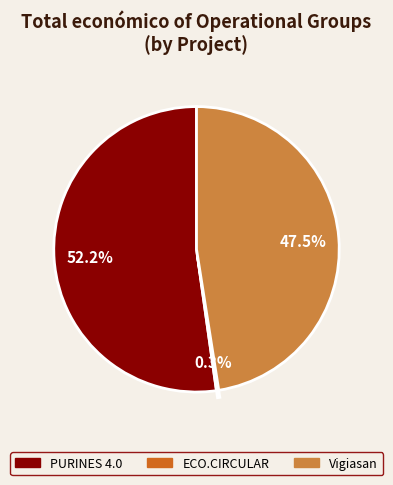

Which has a higher value, PURINES 4.0 or Vigiasan?

PURINES 4.0